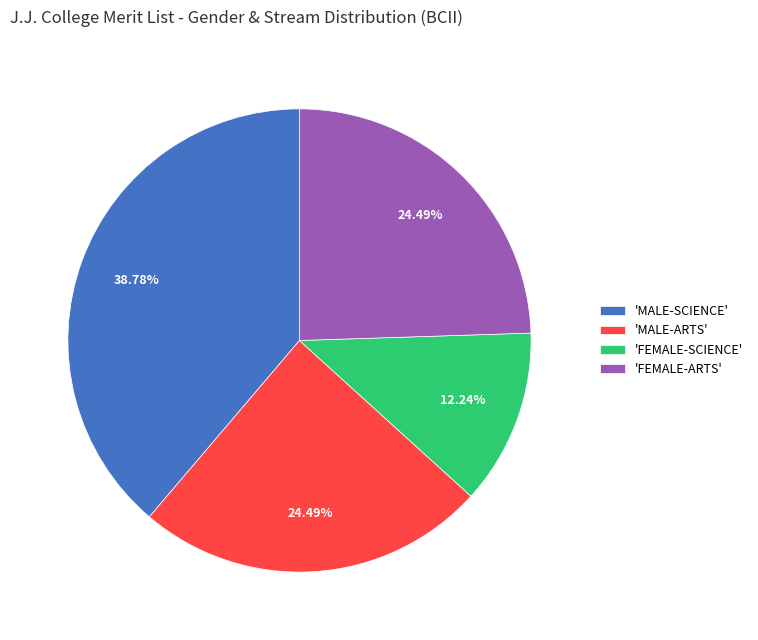

Does 'MALE-ARTS' account for over 50% of the chart?

No